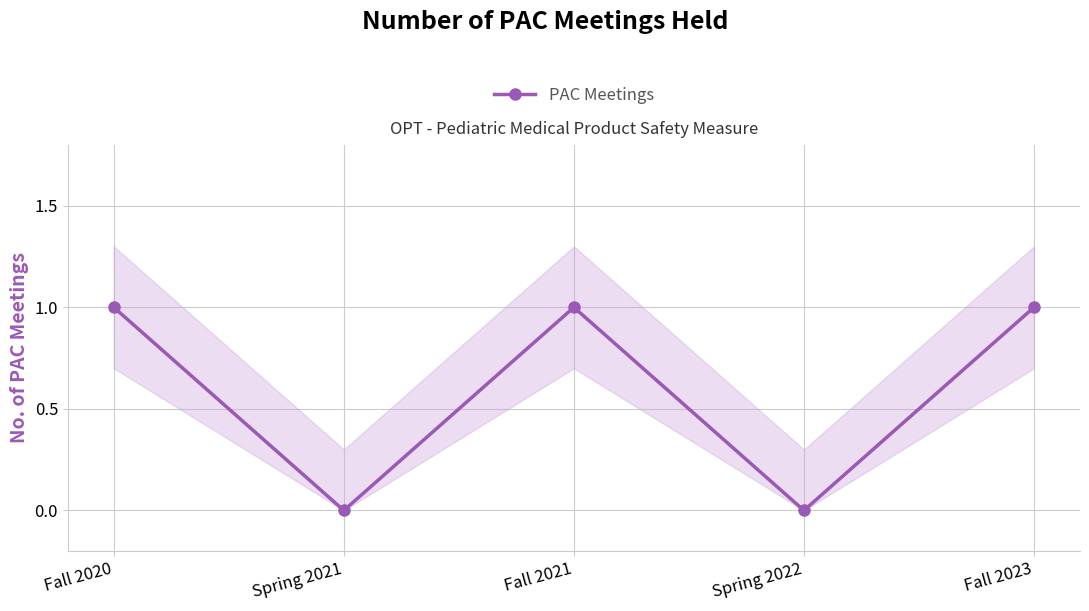

How many positive values are there?

3